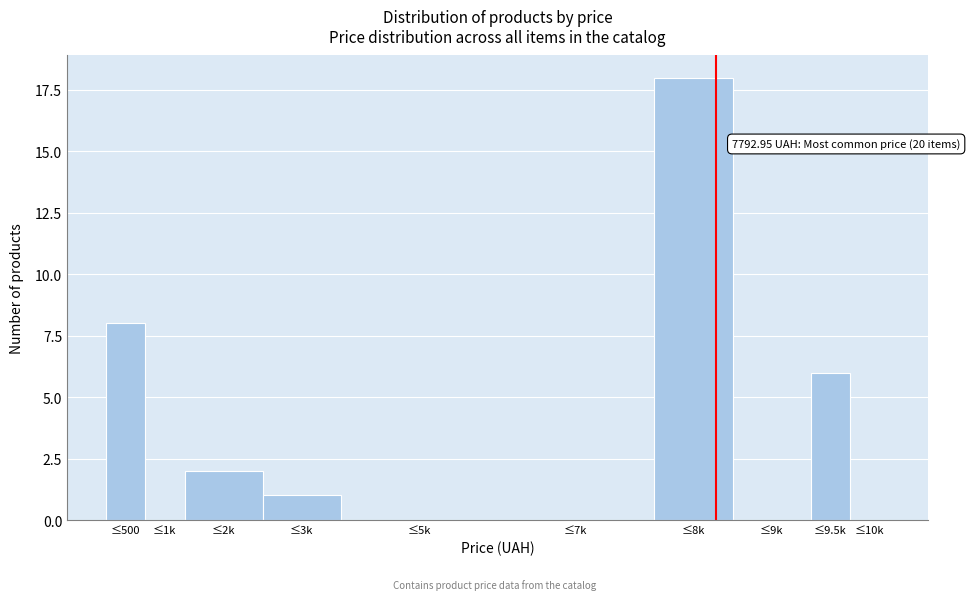

Reading right to left, list all the values displayed in this chart.

≤10k=0	≤9.5k=6	≤9k=0	≤8k=18	≤7k=0	≤5k=0	≤3k=1	≤2k=2	≤1k=0	≤500=8